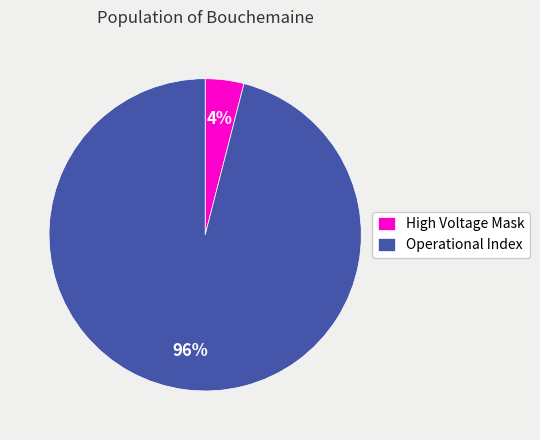

Is it true that High Voltage Mask is 4% of the pie?

True